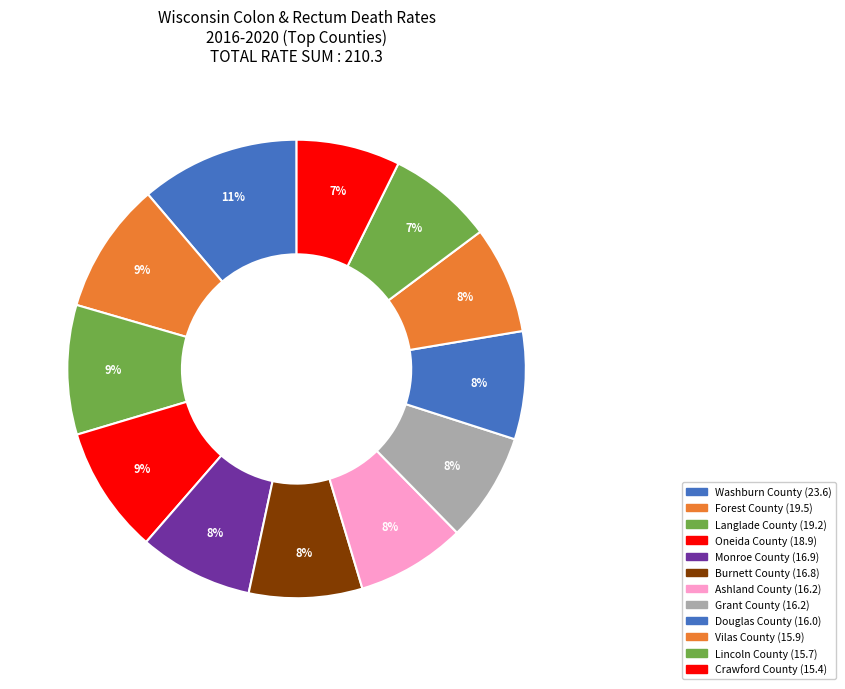

Count the number of slices in the pie.

12